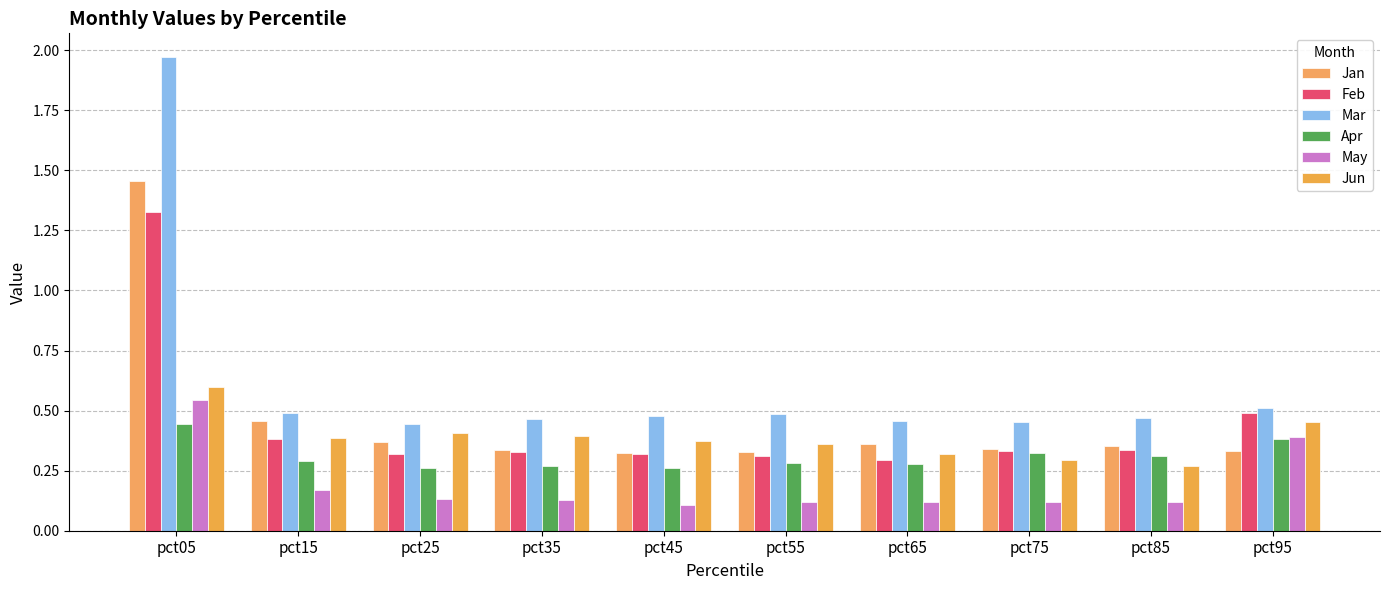

What is the difference between the maximum and second lowest values in the Jan series?

1.1